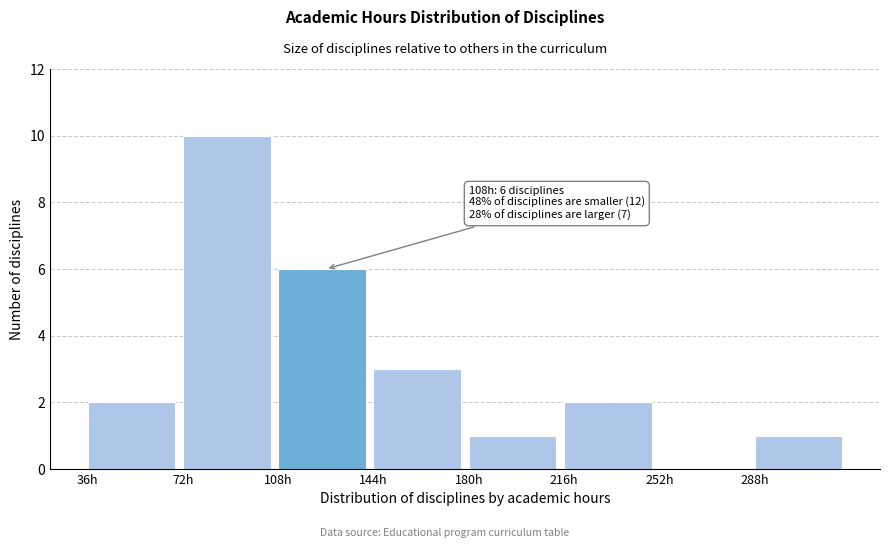

Which range on the x-axis has the tallest bar?

72 to 108